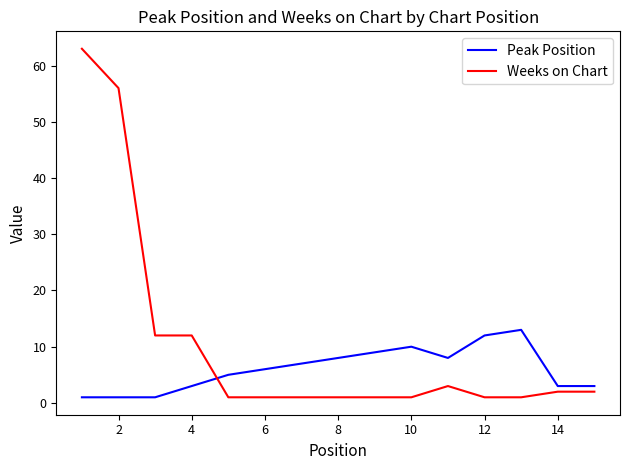

Reading right to left, what are all the values shown in this chart?

Peak Position: 3	3	13	12	8	10	9	8	7	6	5	3	1	1	1
Weeks on Chart: 2	2	1	1	3	1	1	1	1	1	1	12	12	56	63